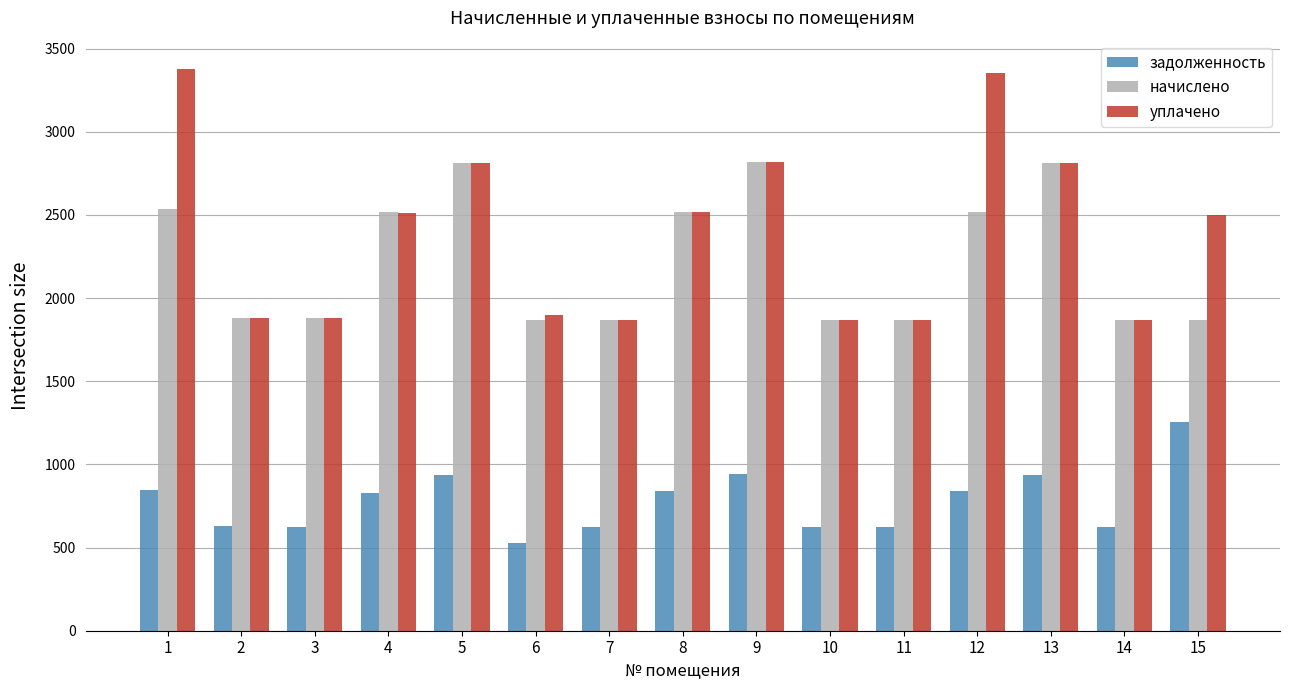

Which series has the largest range (max minus min)?

уплачено